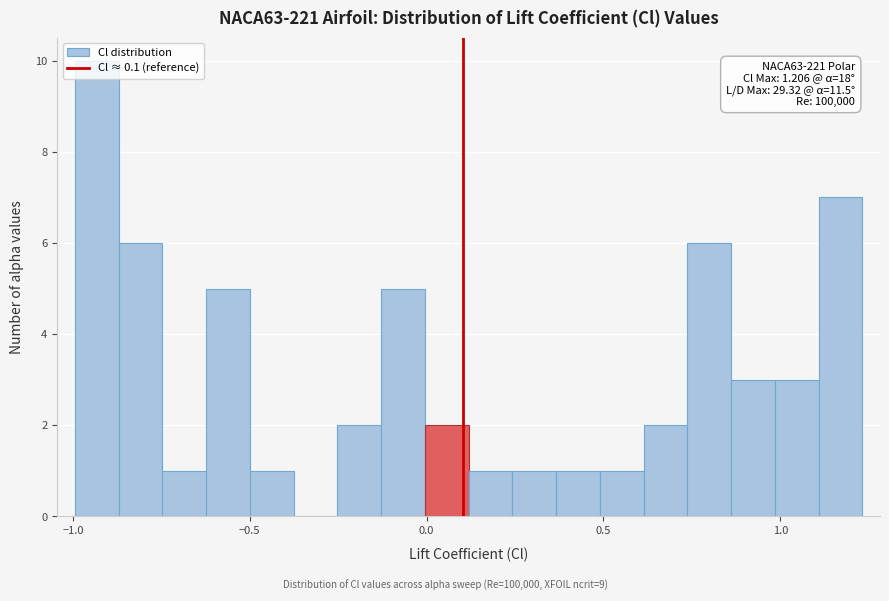

Around what value on the x-axis is the tallest bar? Give the approximate position of its centre, as read against the axis.

-0.95